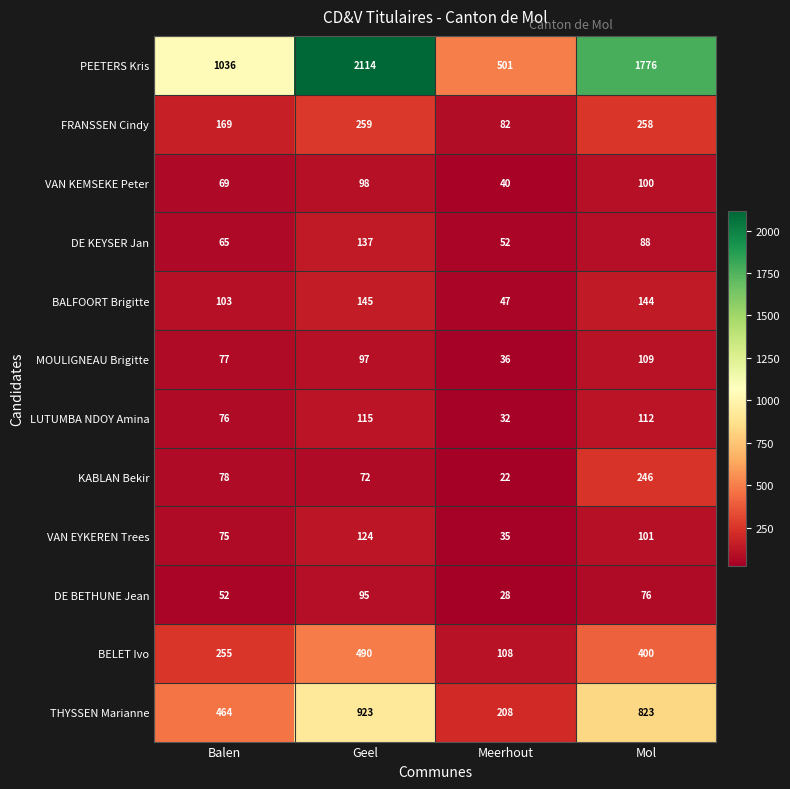

Between Meerhout and Mol, which series saw the biggest shift?

PEETERS Kris